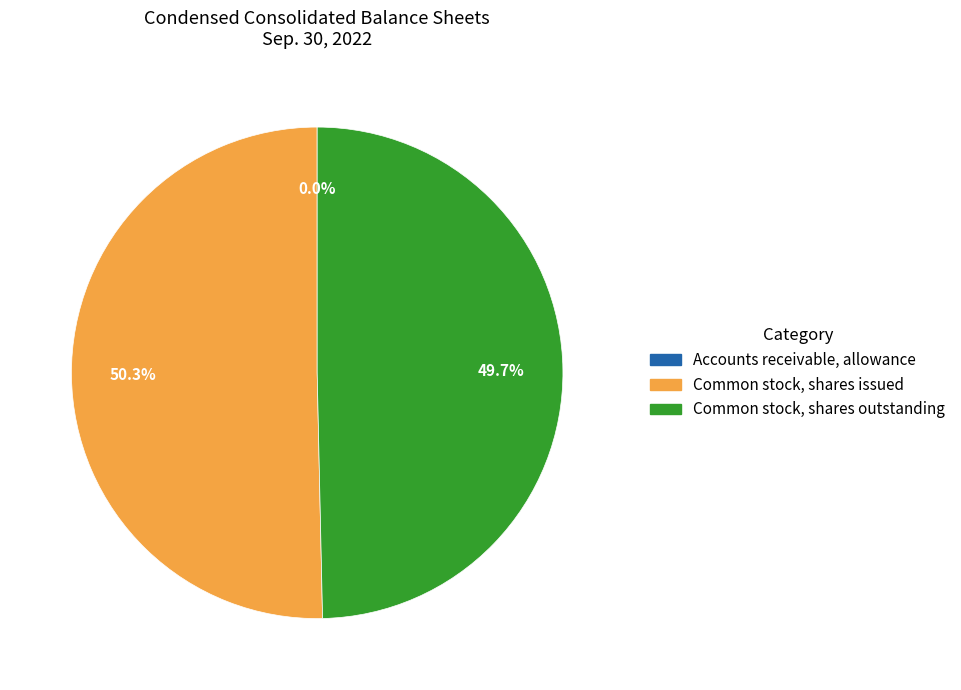

To the nearest percent, what is the difference between the largest and smallest slice percentages?

50%